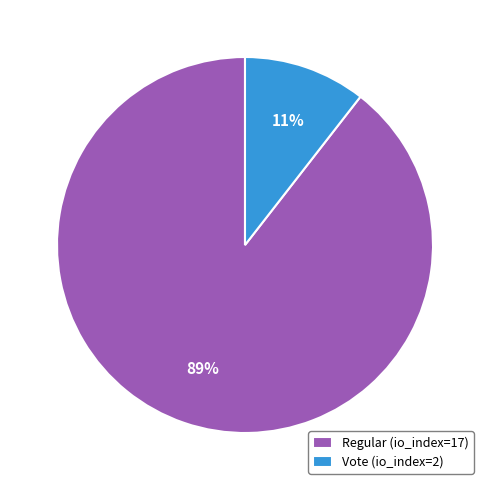

To the nearest percent, what is the combined percentage of Vote (io_index=2) and Regular (io_index=17)?

100%